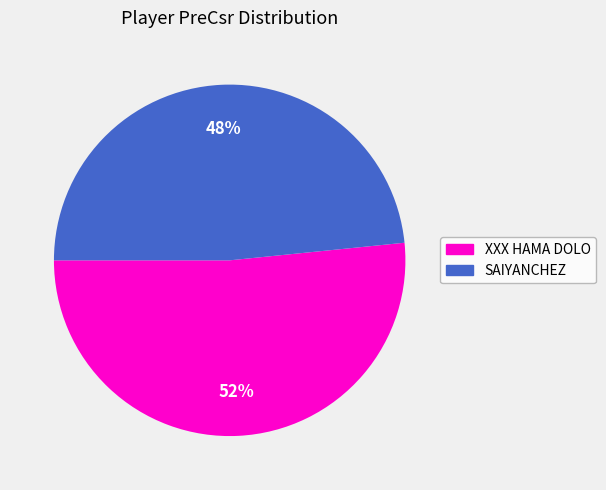

What is the ratio of the value at XXX HAMA DOLO to the value at SAIYANCHEZ?

1.1